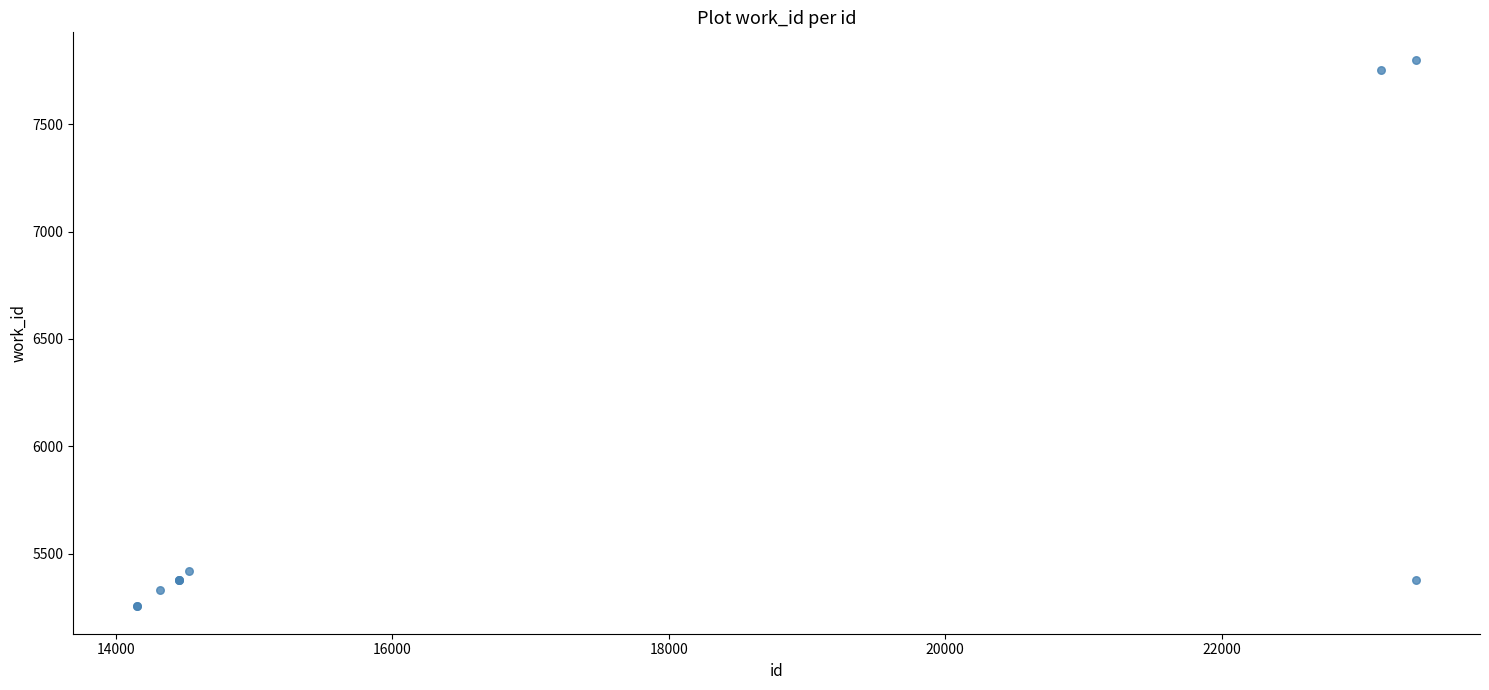

What Y value in the scatter plot is closest to 6527?

5421